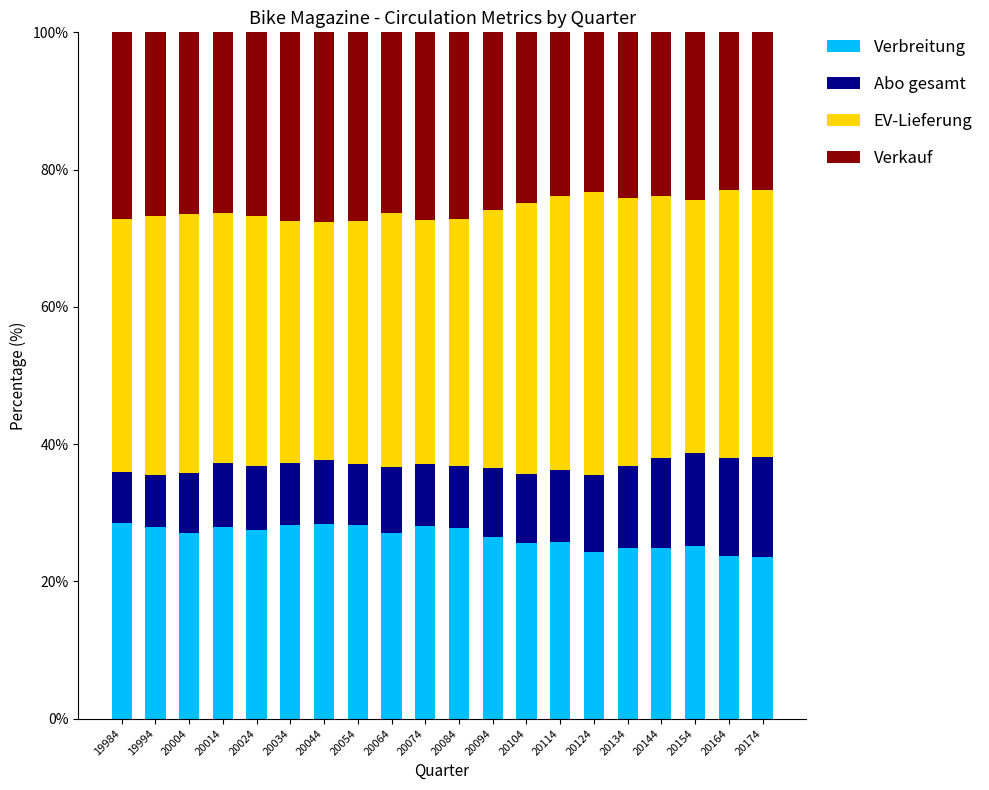

Count the number of data series in this chart.

4